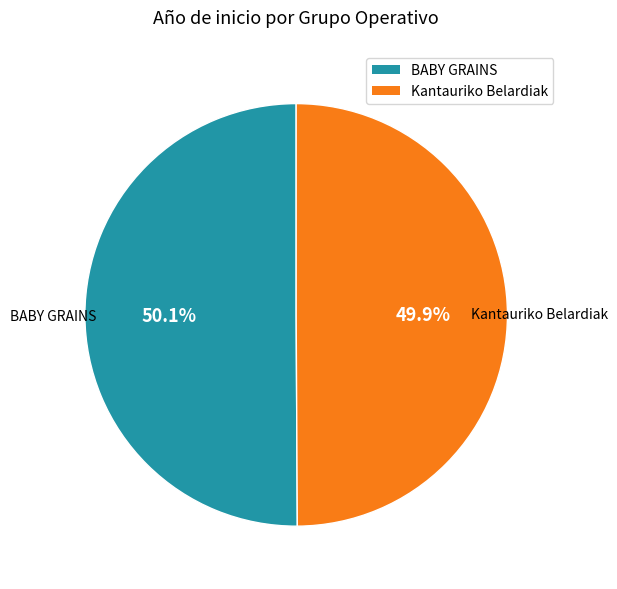

How much of the chart is everything except BABY GRAINS?

49.9%